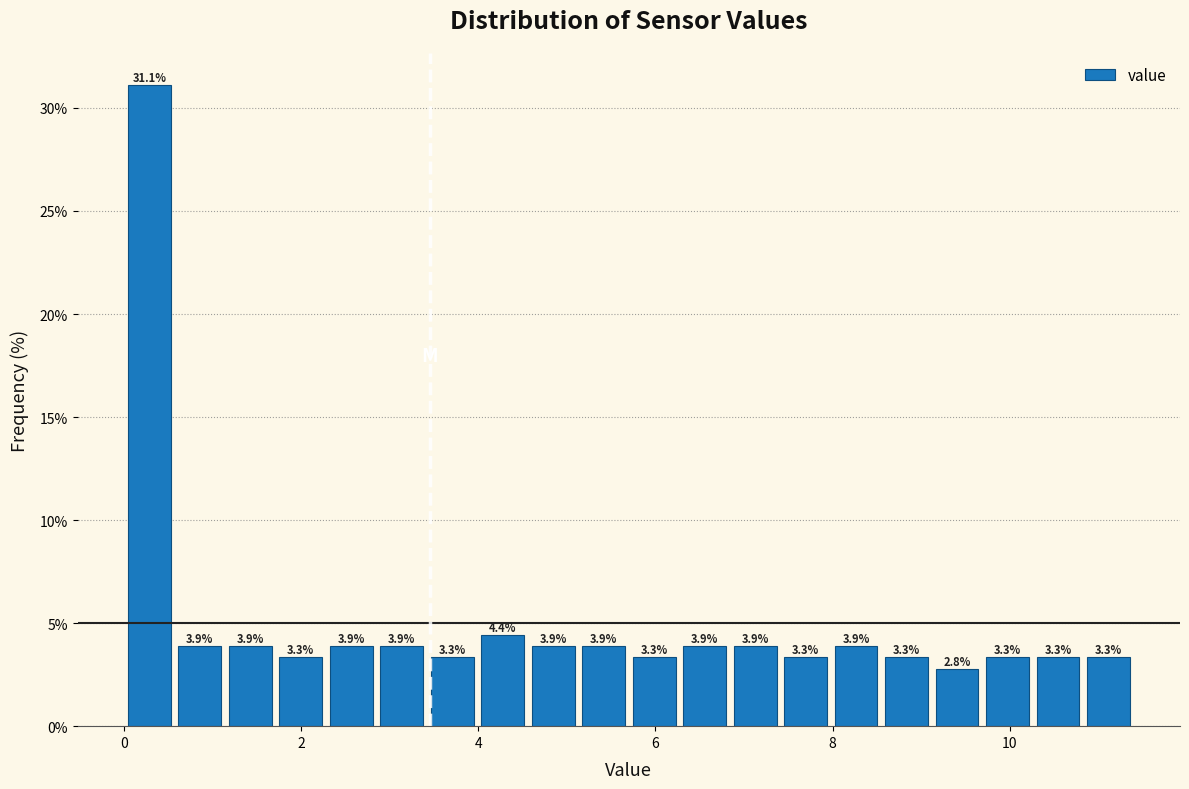

Read against the x-axis, roughly where is the centre of the tallest bar?

0.2